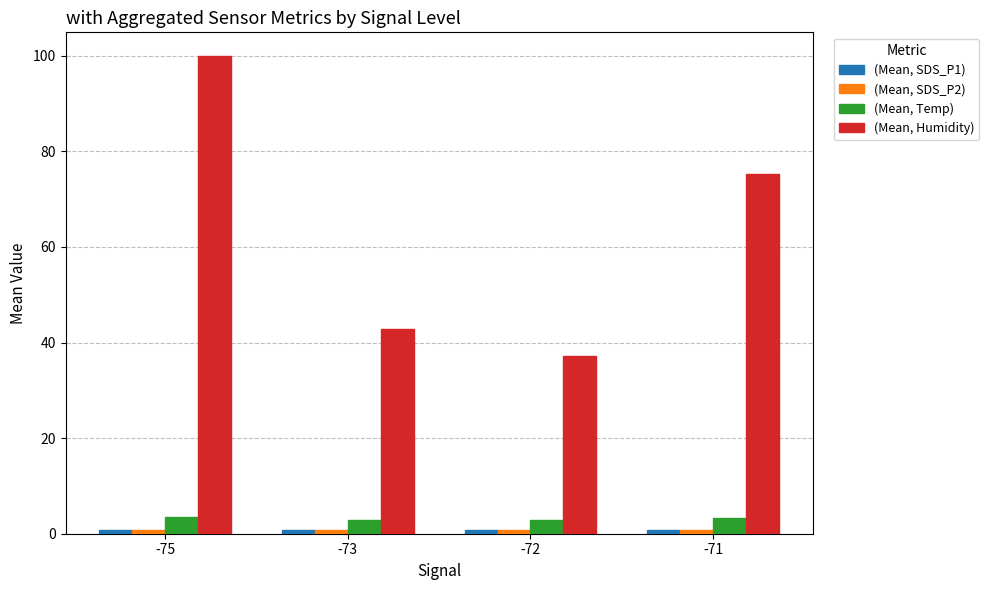

What is the average value of the (Mean, Humidity) series?

63.8